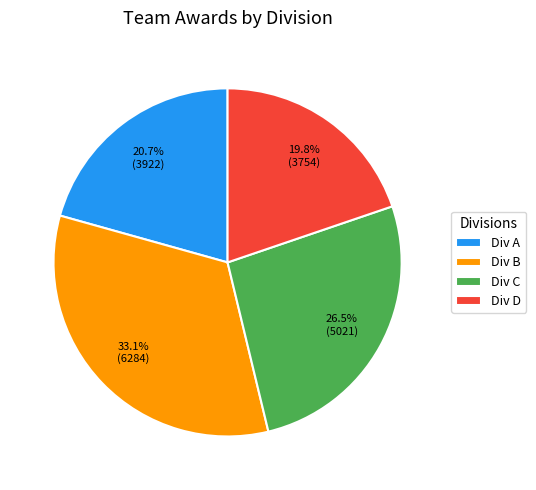

What percentage is the Div B slice, to the nearest percent?

33%